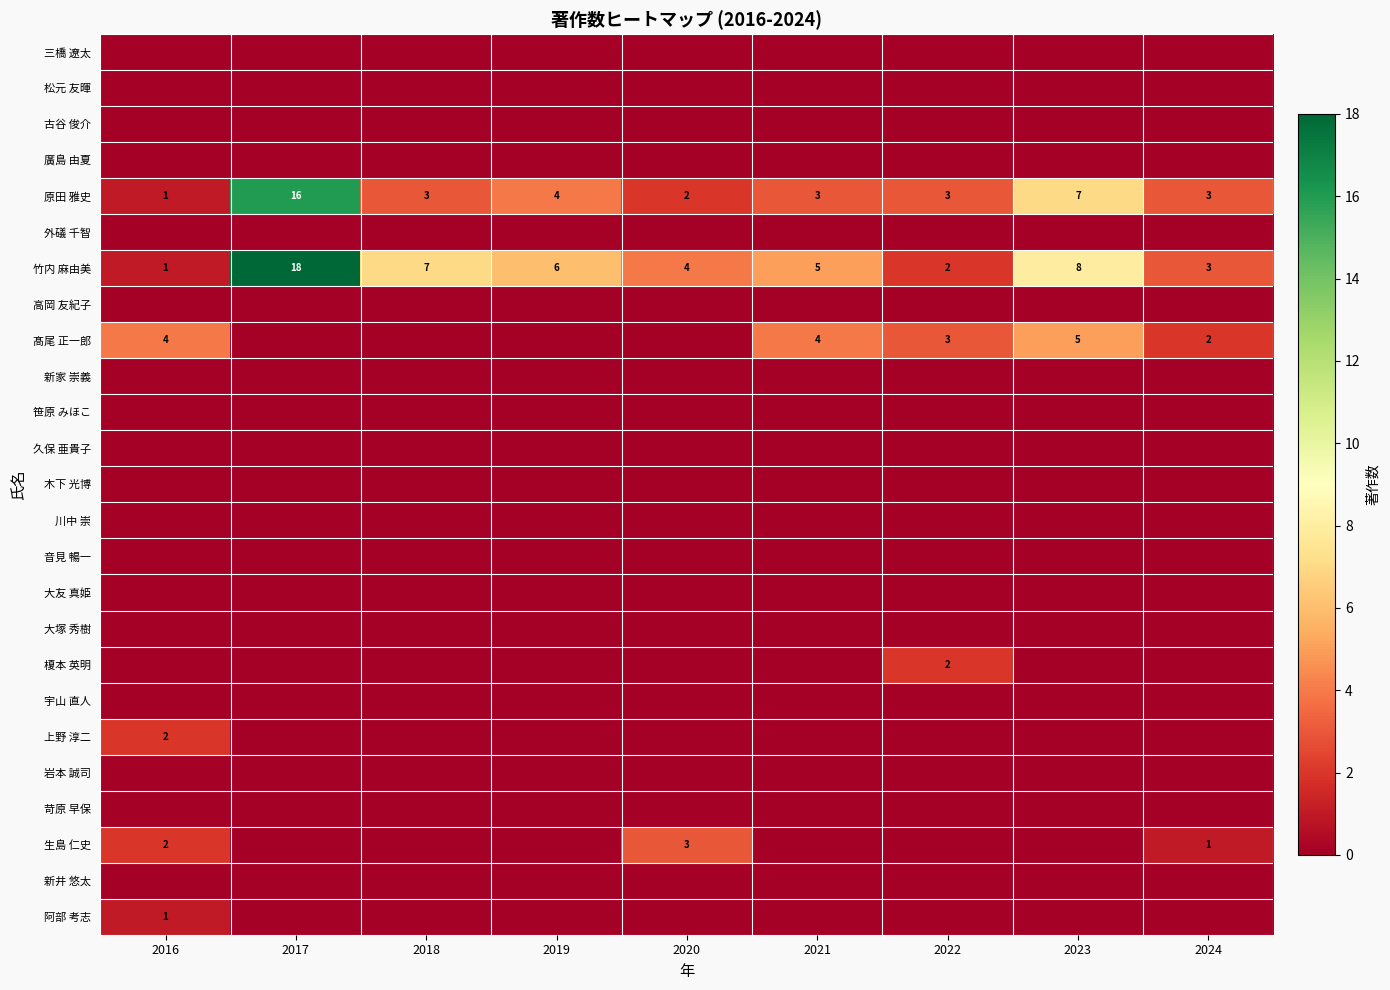

Rank the categories by 竹内 麻由美 value from lowest to highest.

2016, 2022, 2024, 2020, 2021, 2019, 2018, 2023, 2017